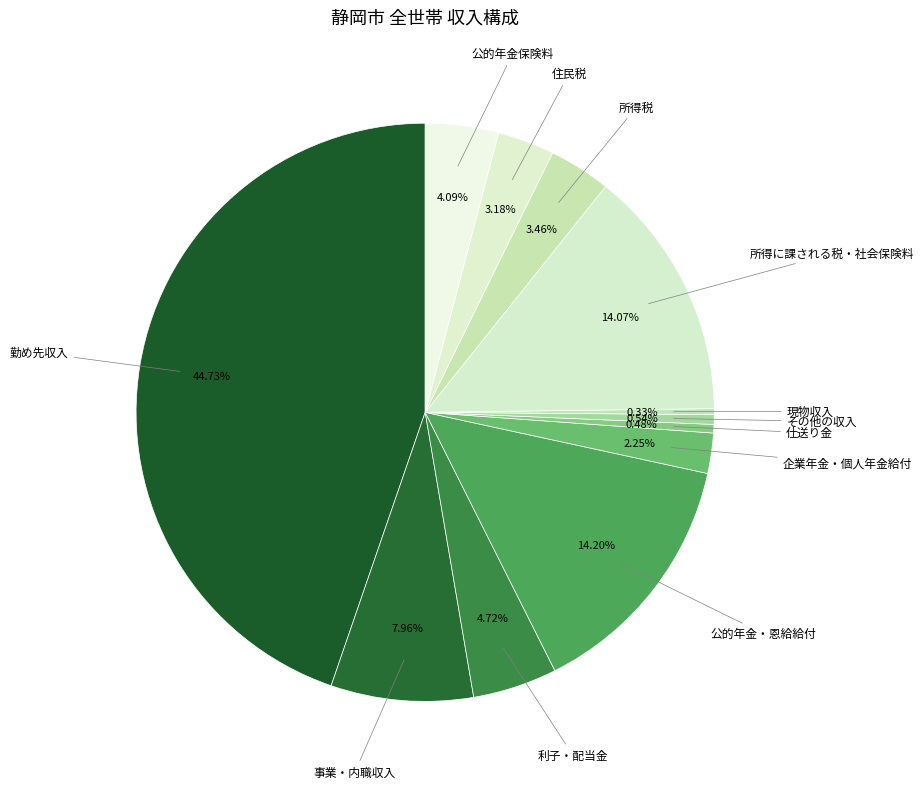

The 所得に課される税・社会保険料 slice represents 19% of the pie. True or false?

False